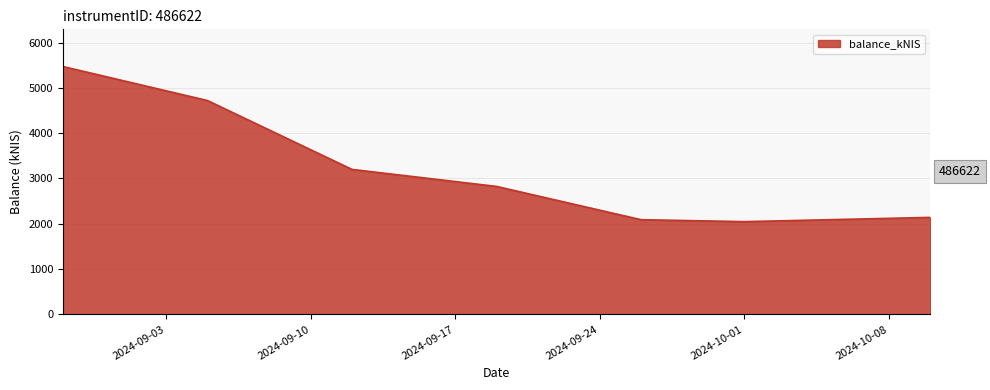

True or false: there are more than 1 points higher than both neighbors.

False